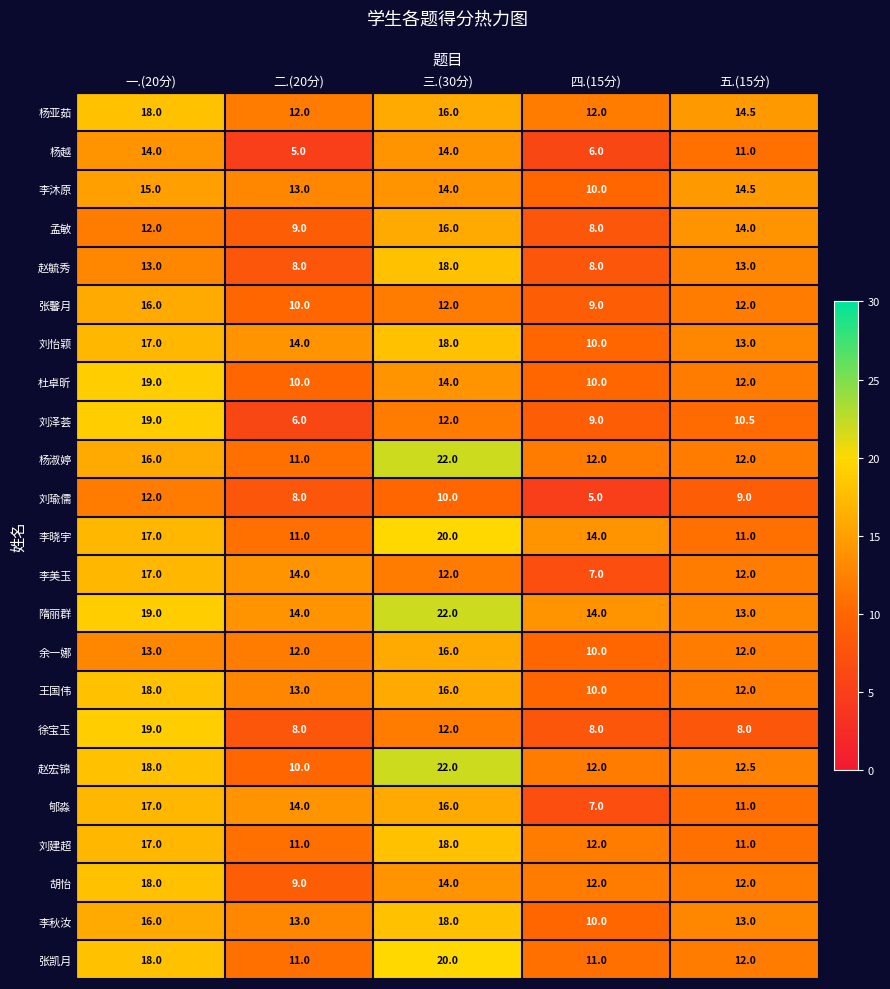

The value of 李沐原 at 一.(20分) is 25.8. True or false?

False